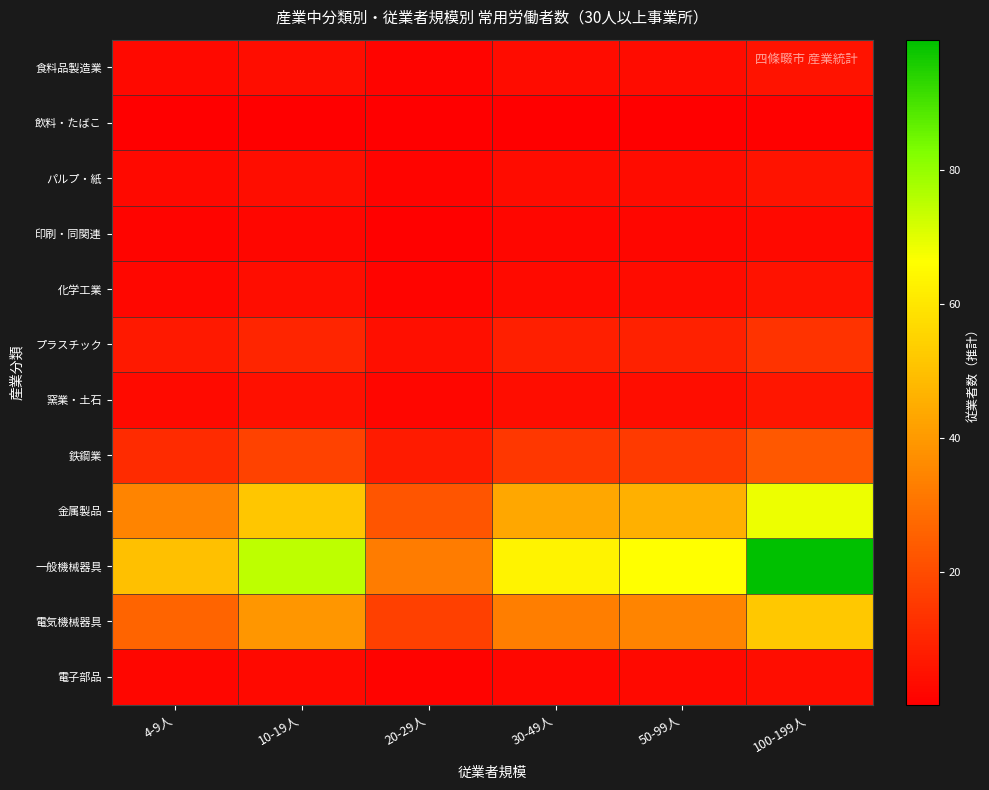

At how many categories does at least one series exceed 48?

5